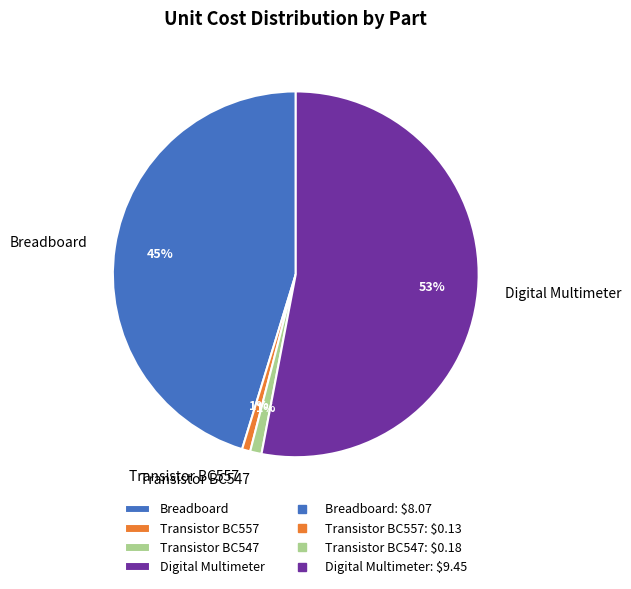

Which has a higher value, Digital Multimeter or Transistor BC547?

Digital Multimeter